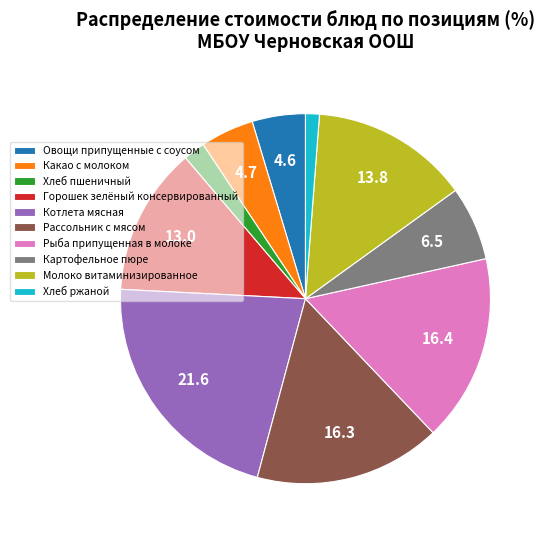

Which has a higher value, Горошек зелёный консервированный or Какао с молоком?

Горошек зелёный консервированный